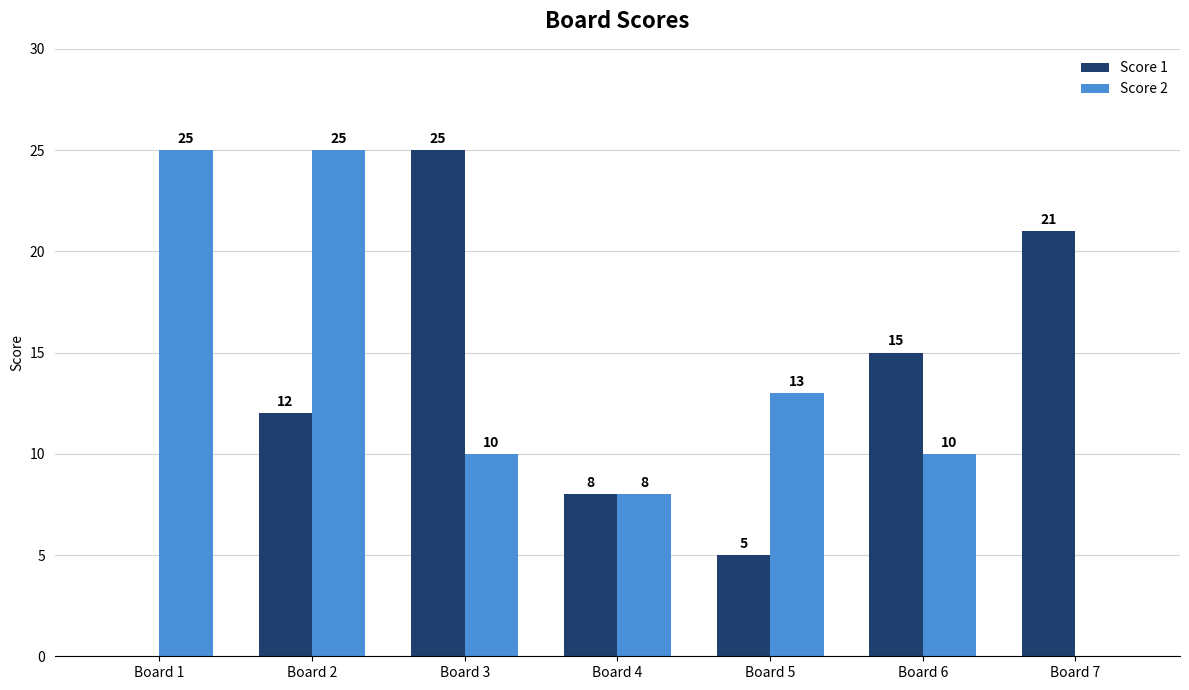

Which category has the highest value in the Score 1 series?

Board 3